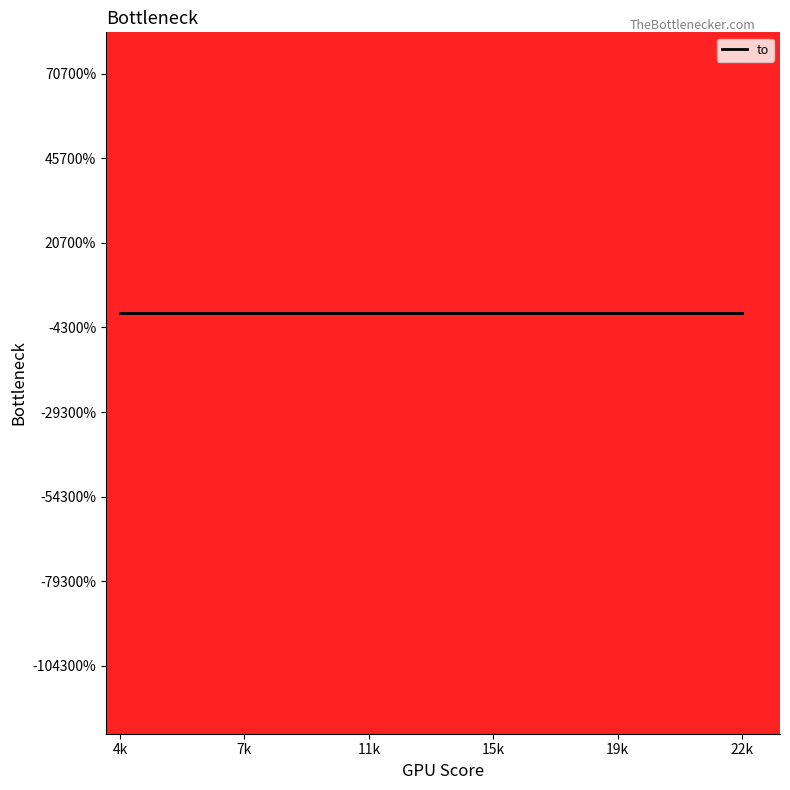

The chart shows a value of 15459 at 22845. True or false?

False